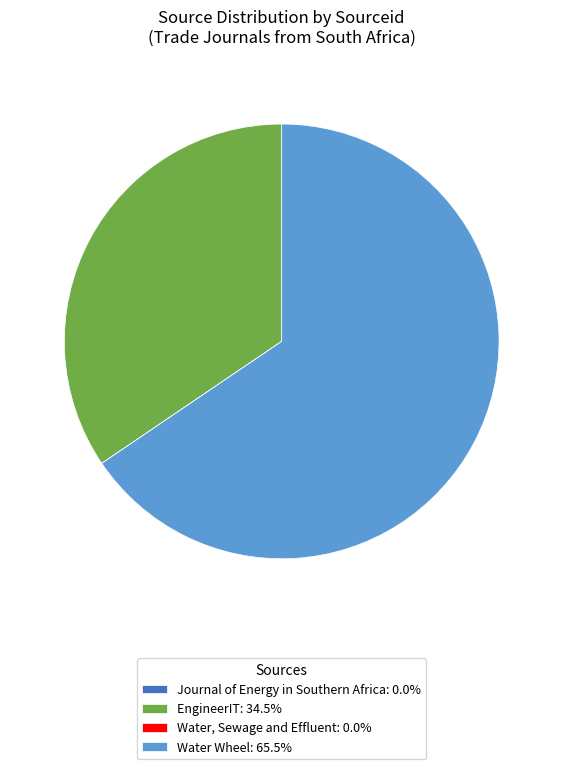

Does Water Wheel: 65.5% represent more than half of the total?

Yes